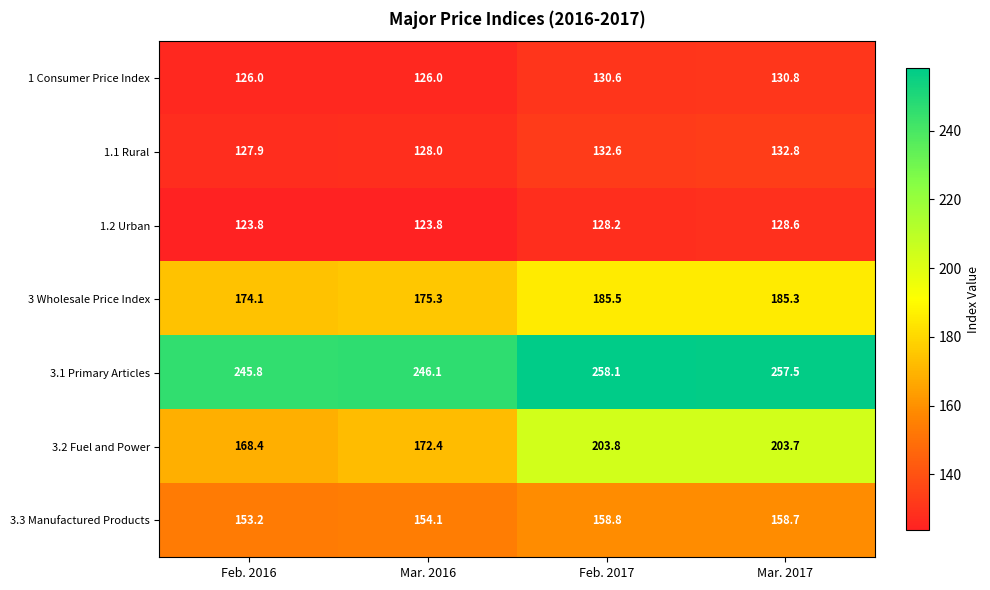

Reading left to right, list all the values displayed in this chart.

1 Consumer Price Index: 126.0	126.0	130.6	130.8
1.1 Rural: 127.9	128.0	132.6	132.8
1.2 Urban: 123.8	123.8	128.2	128.6
3 Wholesale Price Index: 174.1	175.3	185.5	185.3
3.1 Primary Articles: 245.8	246.1	258.1	257.5
3.2 Fuel and Power: 168.4	172.4	203.8	203.7
3.3 Manufactured Products: 153.2	154.1	158.8	158.7